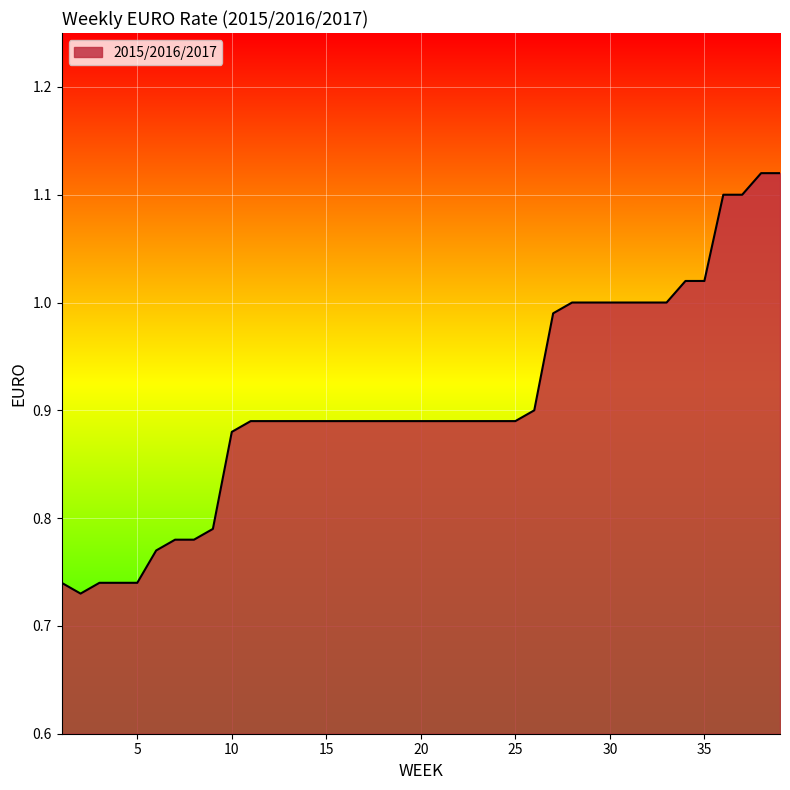

What is the difference between the maximum and minimum values?

0.4